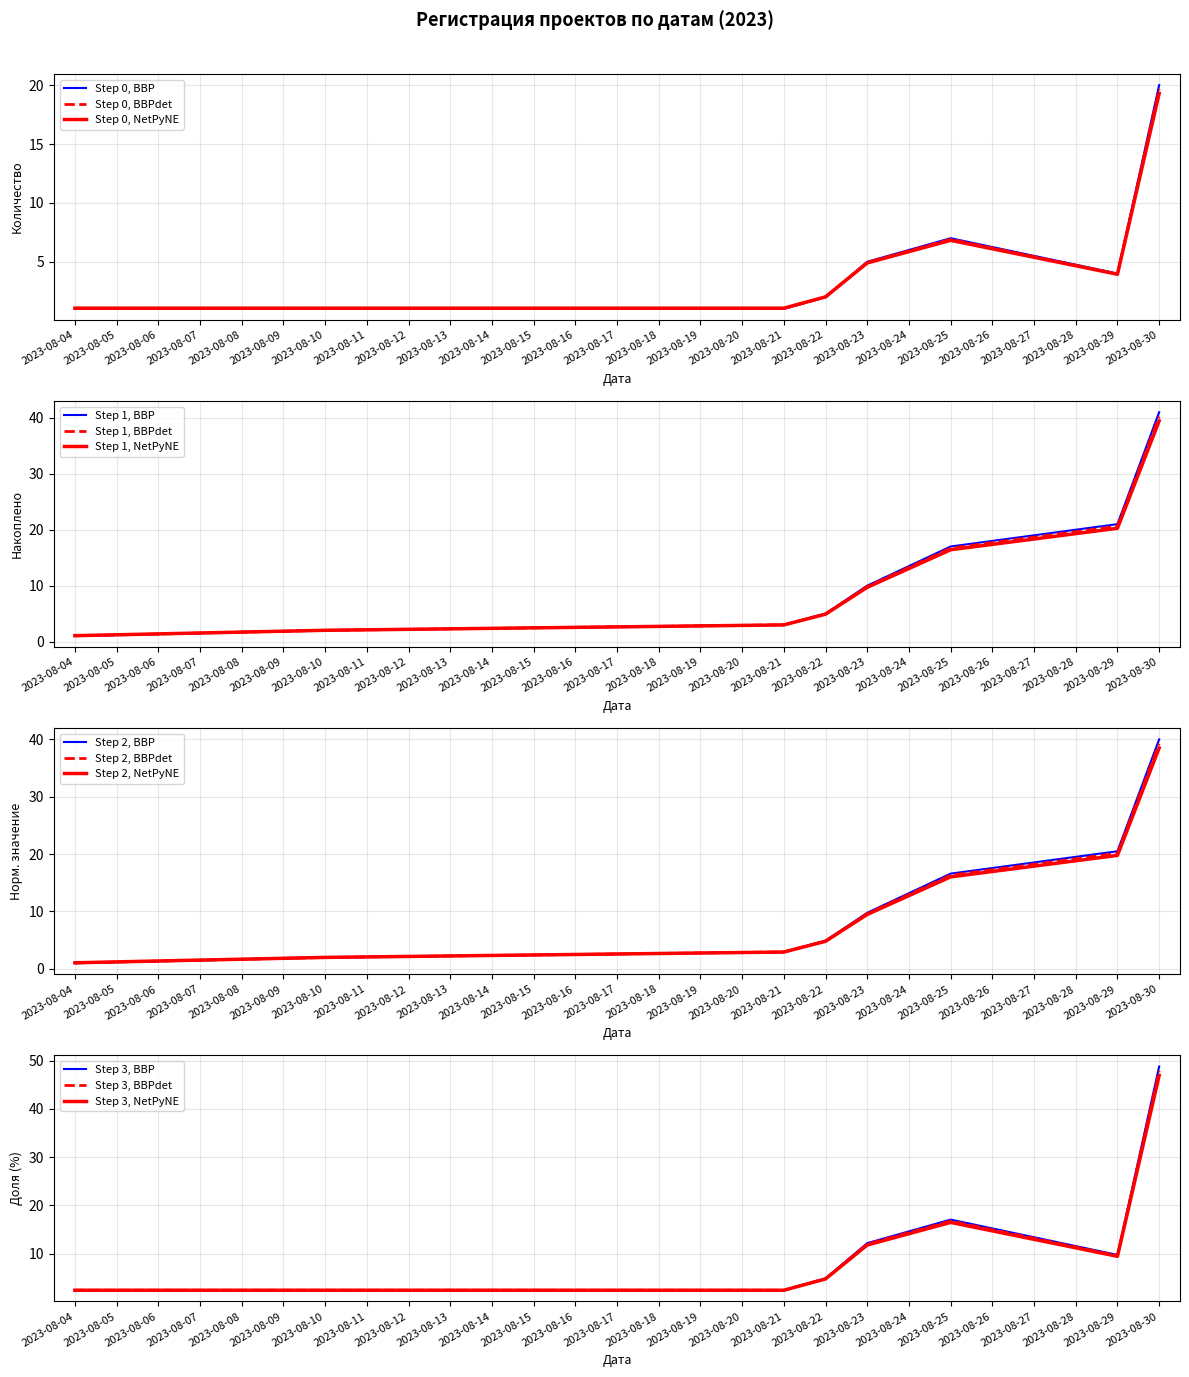

The value at 2023-08-10 is 1.0. True or false?

True